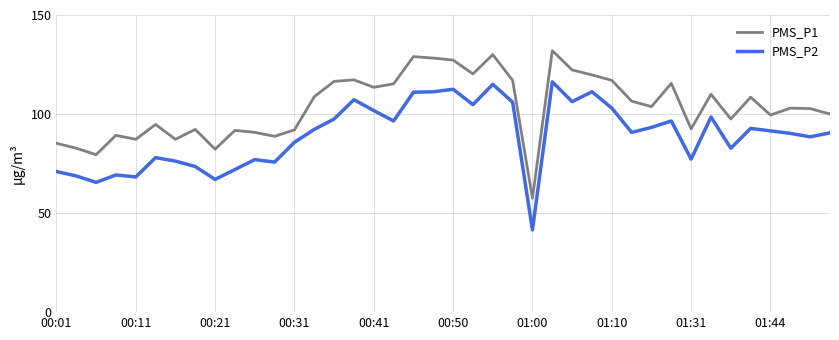

Which series has the largest total across all categories?

PMS_P1